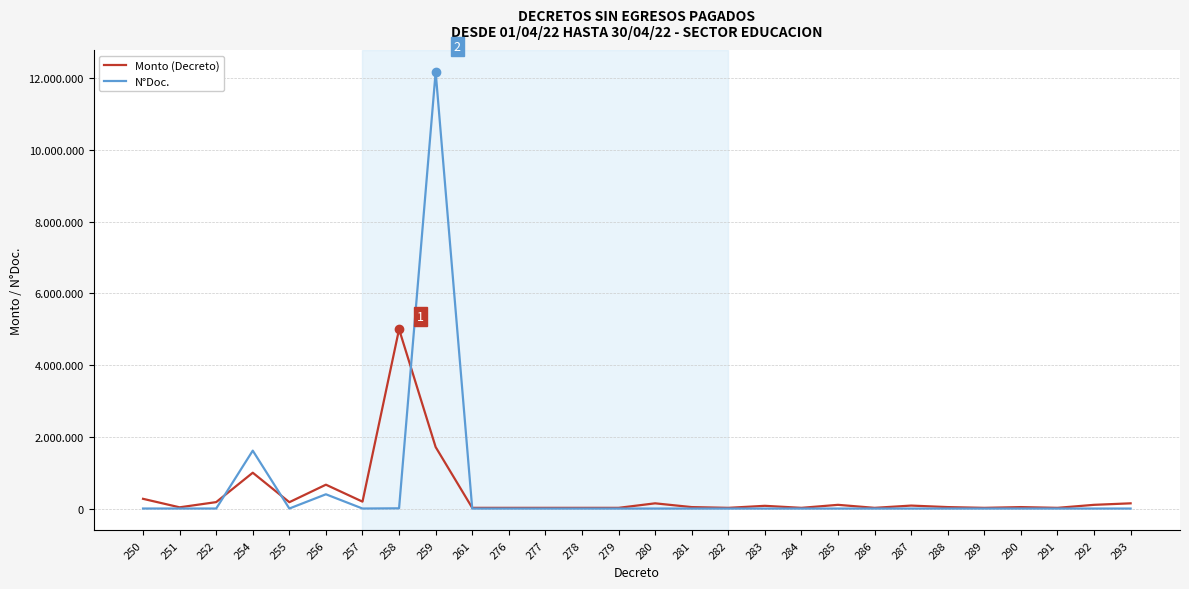

Rank the series by their maximum value, from highest to lowest.

N°Doc., Monto (Decreto)